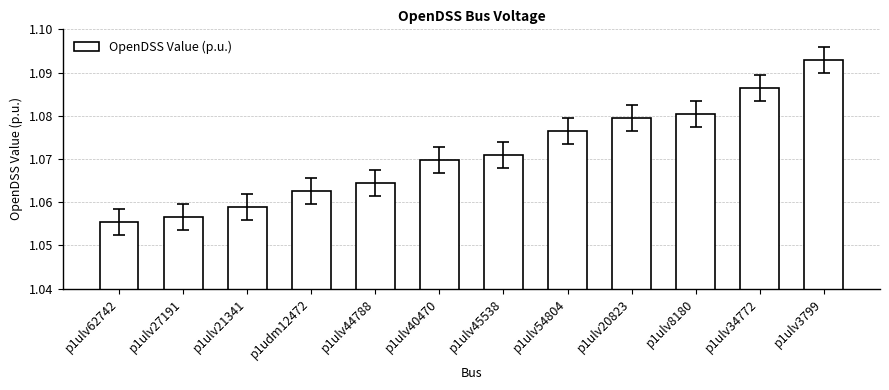

What is the sum of all values?

12.9